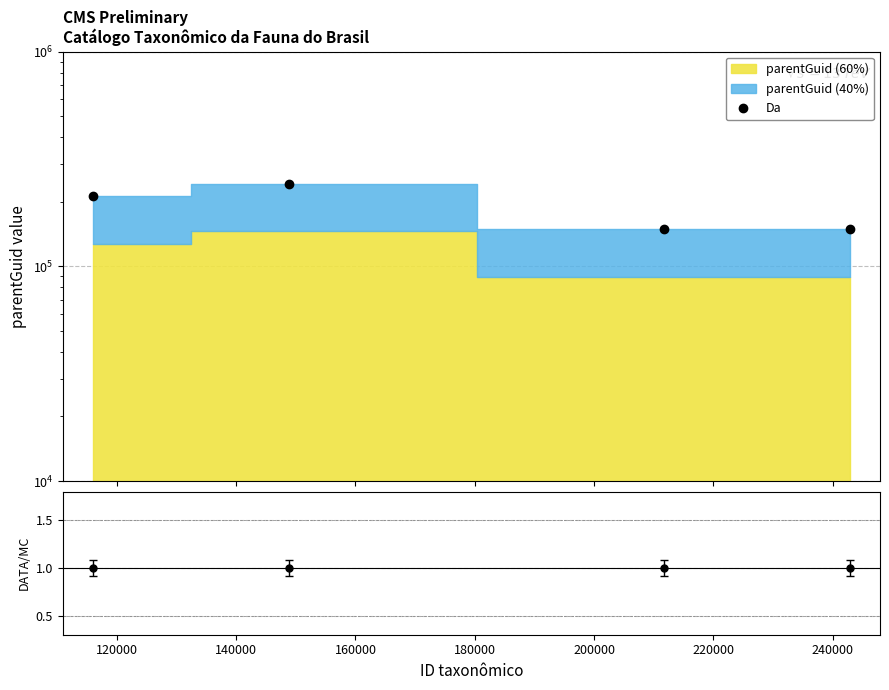

Is it true that DATA/MC equals 1 at 160000?

True